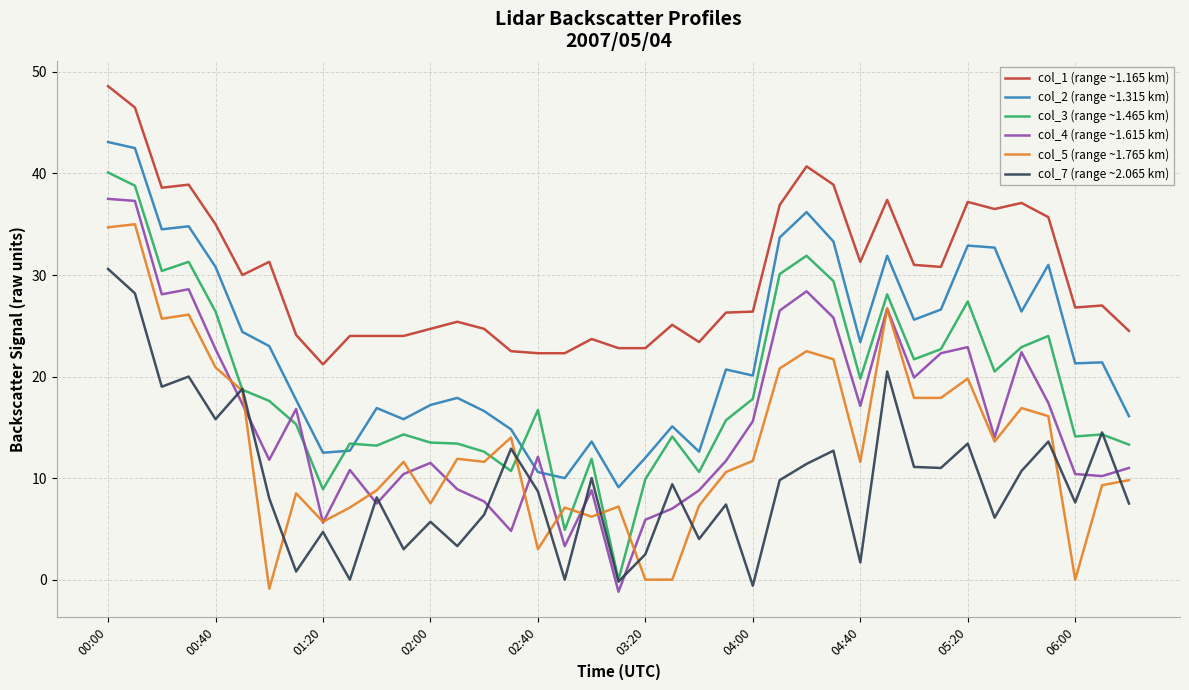

What is the smallest value displayed?

-1.2